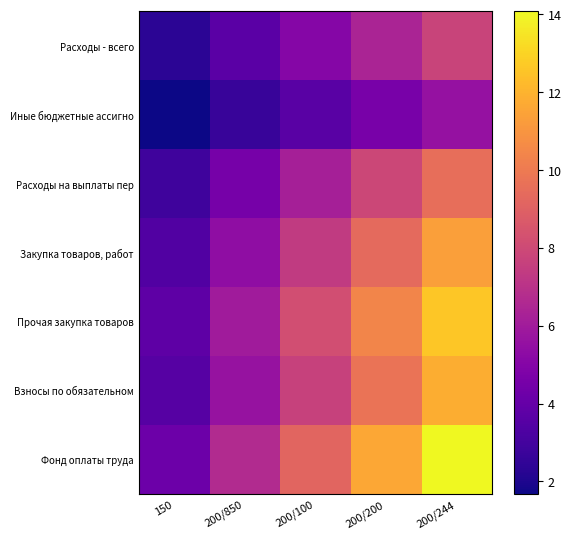

Reading left to right, what are all the values shown in this chart?

Расходы - всего: 150=2.3	200/850=3.7	200/100=5.0	200/200=6.4	200/244=7.8
Иные бюджетные ассигно: 150=1.7	200/850=2.6	200/100=3.6	200/200=4.6	200/244=5.6
Расходы на выплаты пер: 150=2.9	200/850=4.5	200/100=6.2	200/200=7.9	200/244=9.6
Закупка товаров, работ: 150=3.4	200/850=5.4	200/100=7.4	200/200=9.4	200/244=11.3
Прочая закупка товаров: 150=3.8	200/850=6.0	200/100=8.2	200/200=10.4	200/244=12.6
Взносы по обязательном: 150=3.5	200/850=5.6	200/100=7.7	200/200=9.7	200/244=11.8
Фонд оплаты труда: 150=4.2	200/850=6.7	200/100=9.1	200/200=11.6	200/244=14.1